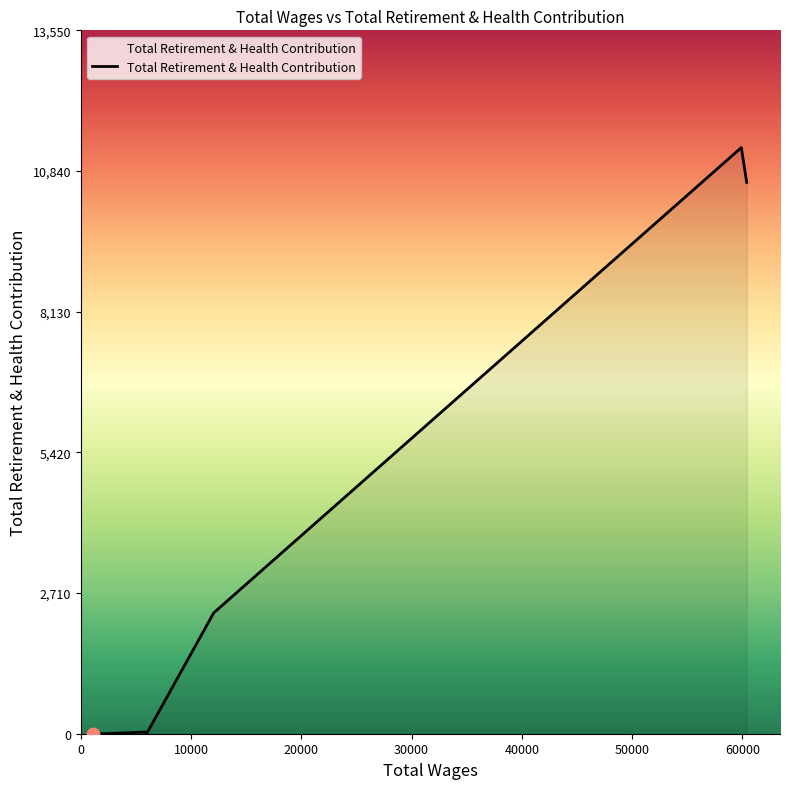

What is the average value?

3036